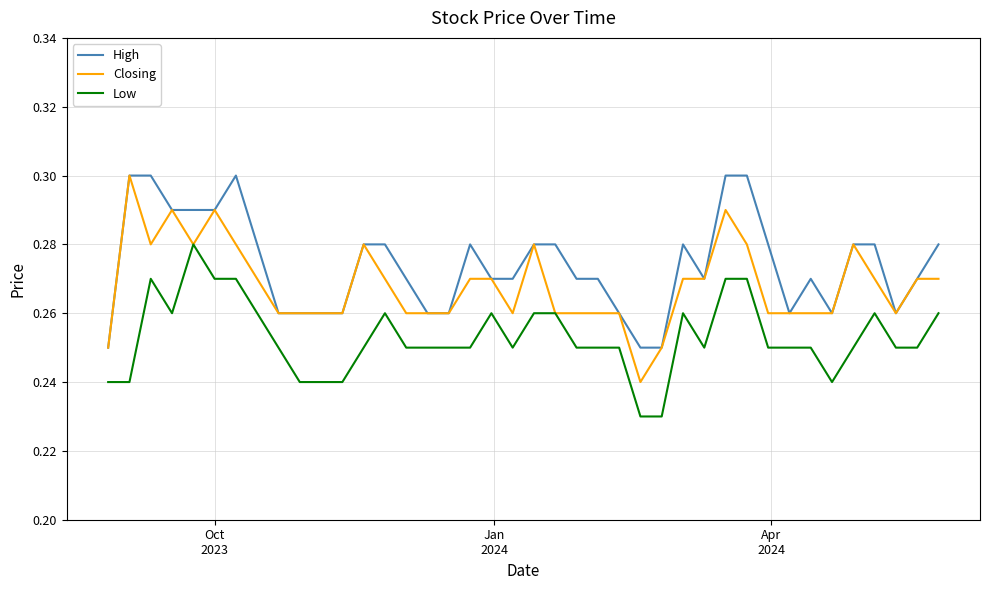

Which series has the widest spread of values?

Closing